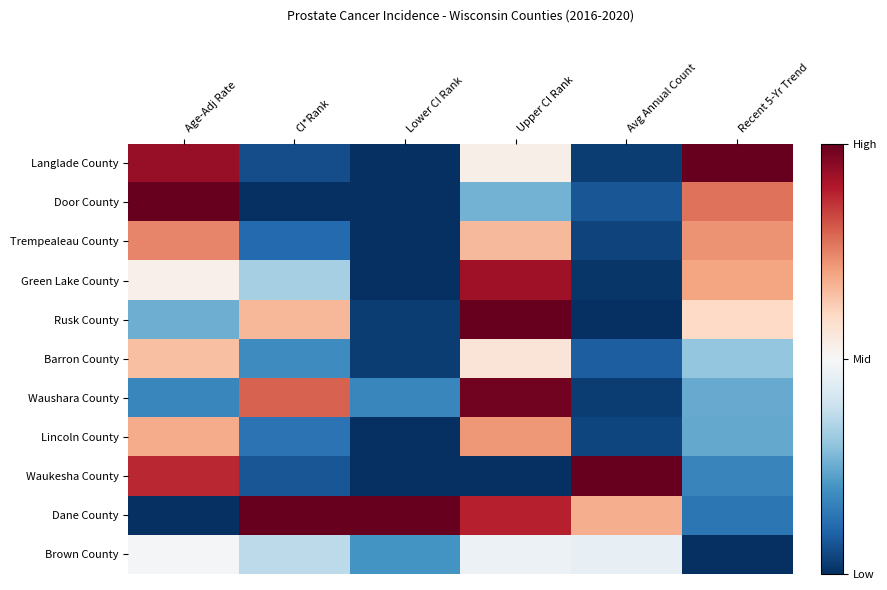

At CI*Rank, list the series in order from largest to smallest.

Dane County, Waushara County, Rusk County, Brown County, Green Lake County, Barron County, Lincoln County, Trempealeau County, Waukesha County, Langlade County, Door County